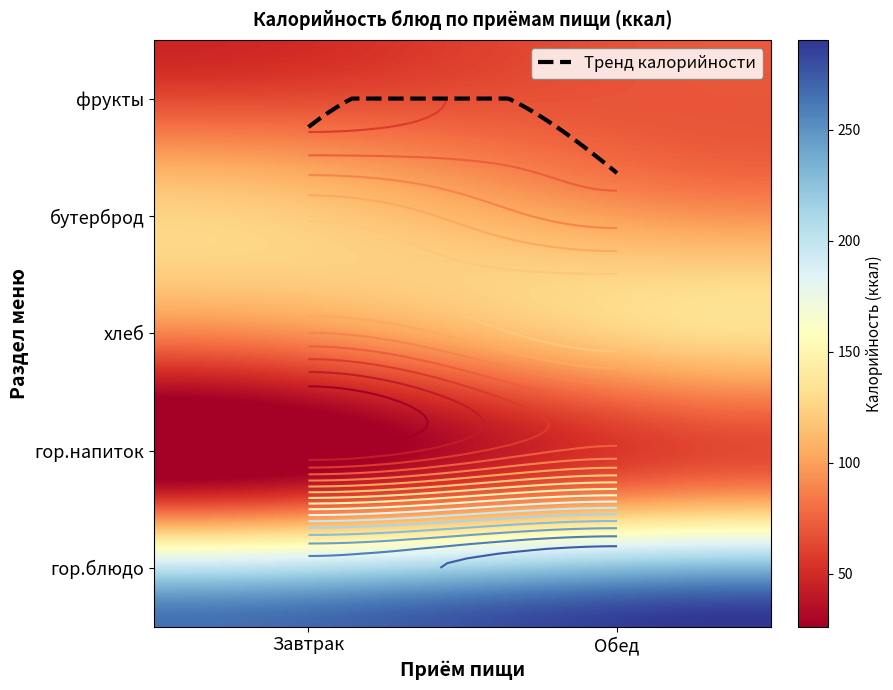

Where does the Обед series first go above 81?

гор.блюдо